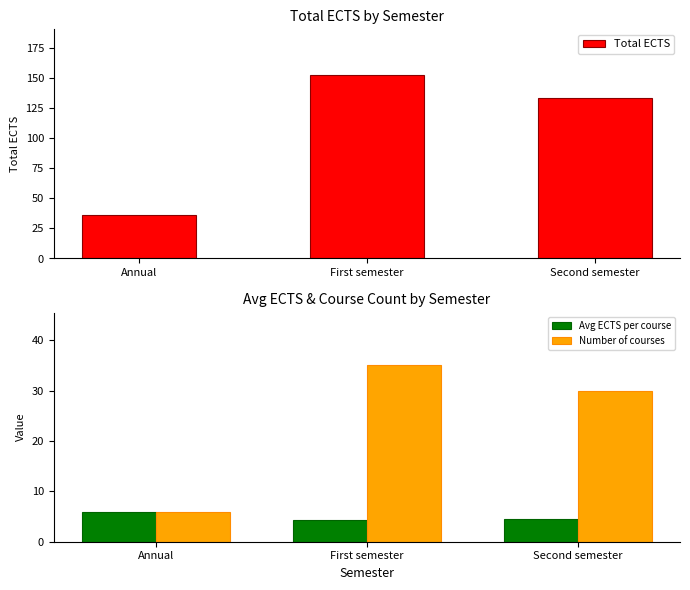

Reading right to left, extract all data points from this chart.

Total ECTS: 133.5	152.5	36.0
Avg ECTS per course: 4.5	4.4	6.0
Number of courses: 30.0	35.0	6.0